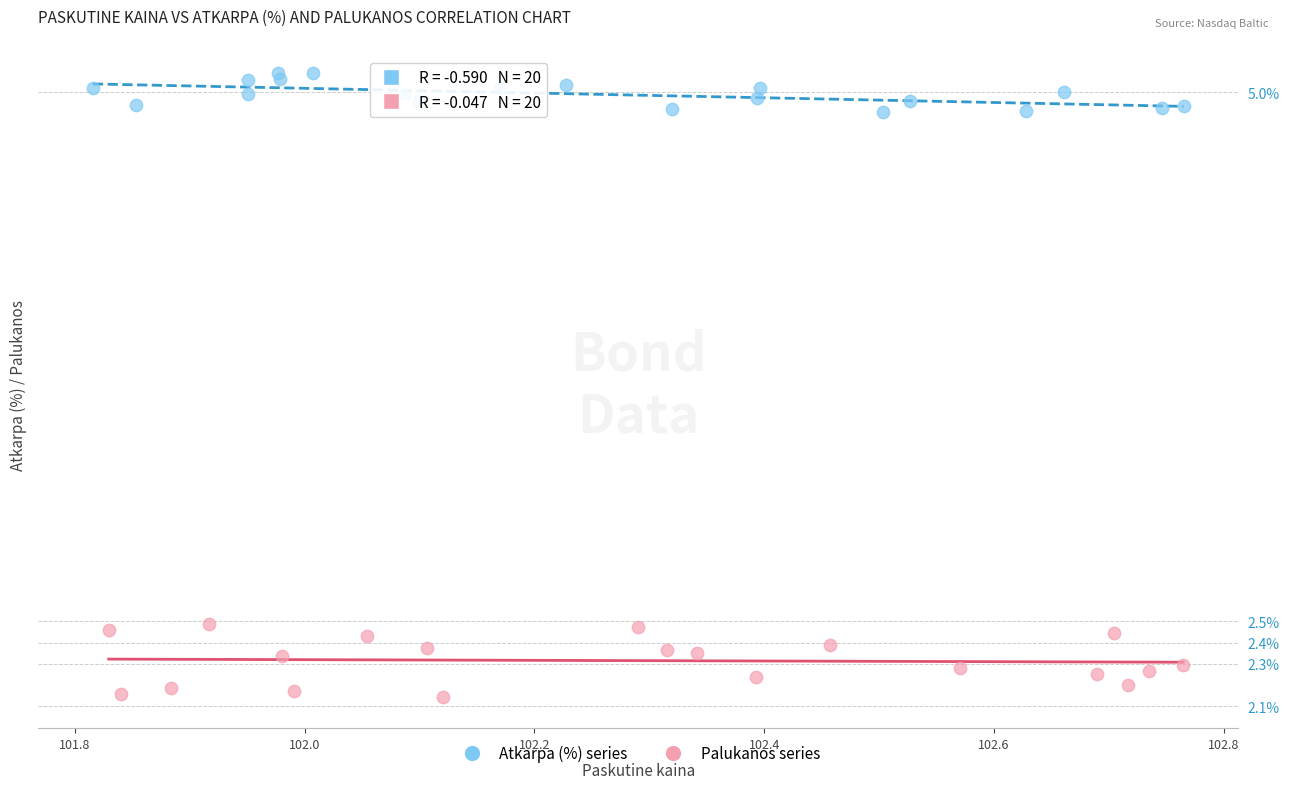

Which series has the largest Y range (max minus min)?

Palukanos series